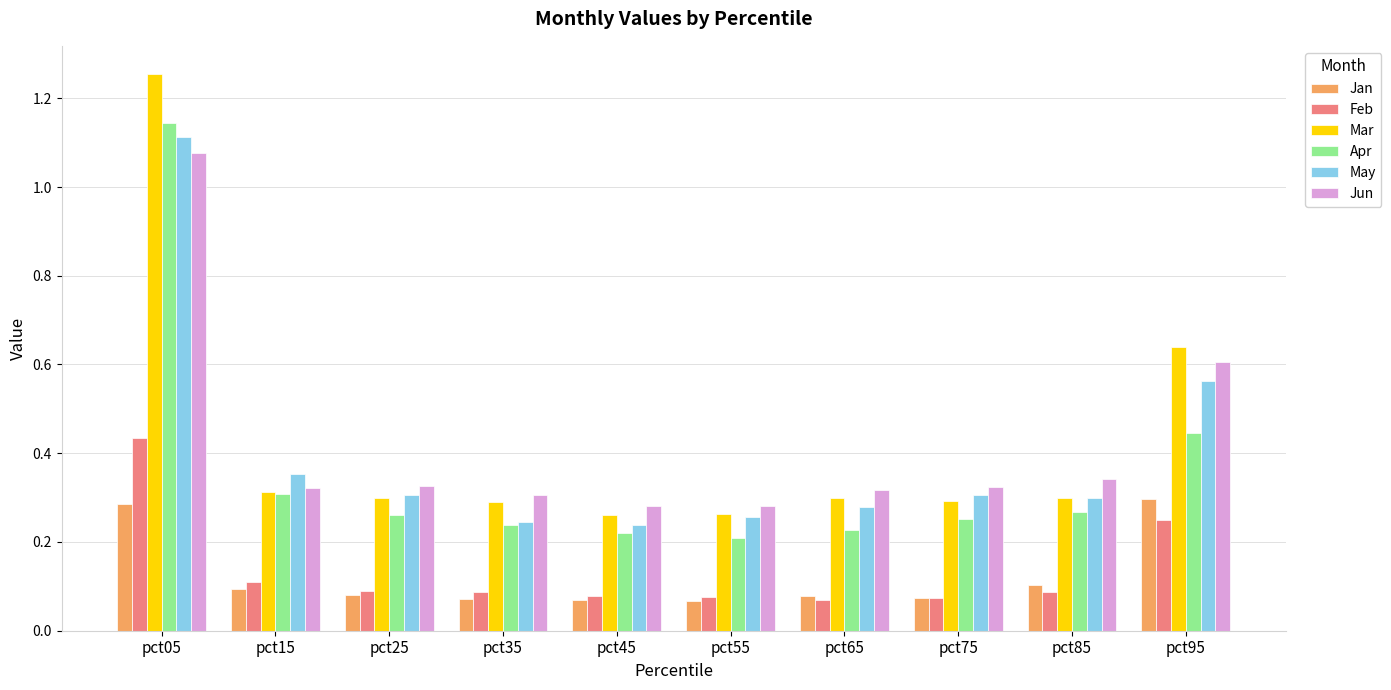

The Mar series shows 0.6 at pct95. True or false?

True